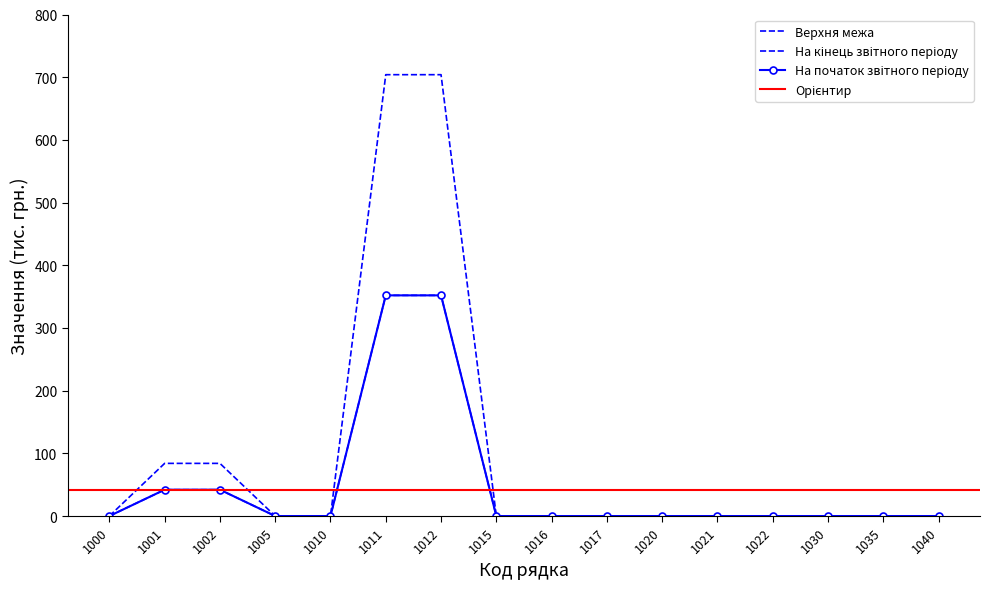

Which category has the lowest value in the На початок звітного періоду series?

1000